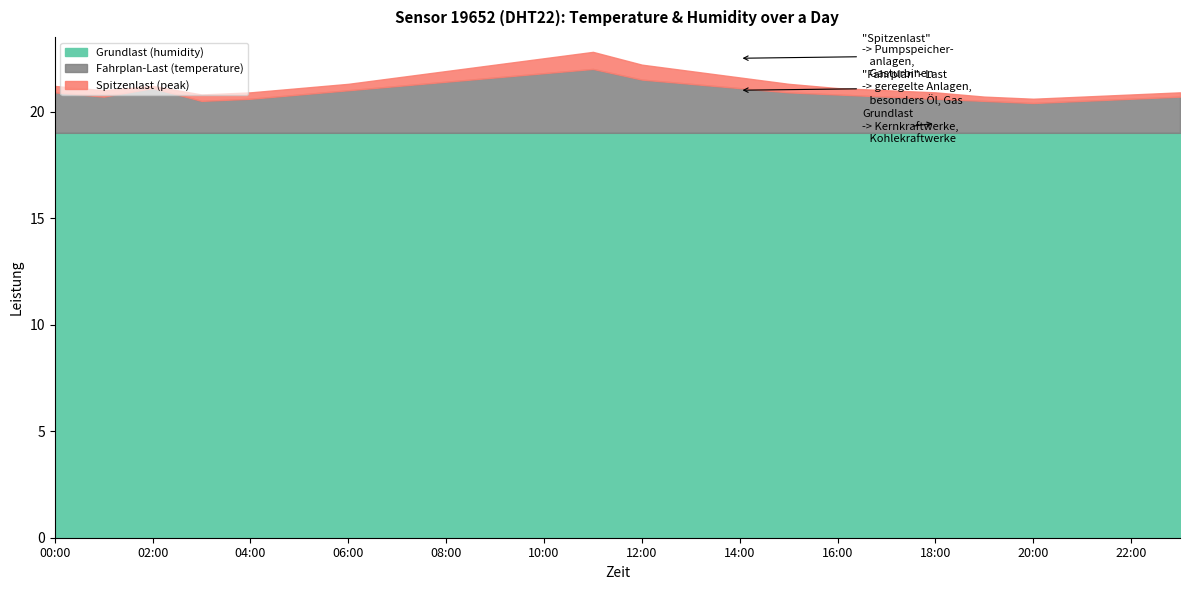

What is the minimum value for Grundlast (humidity)?

19.0